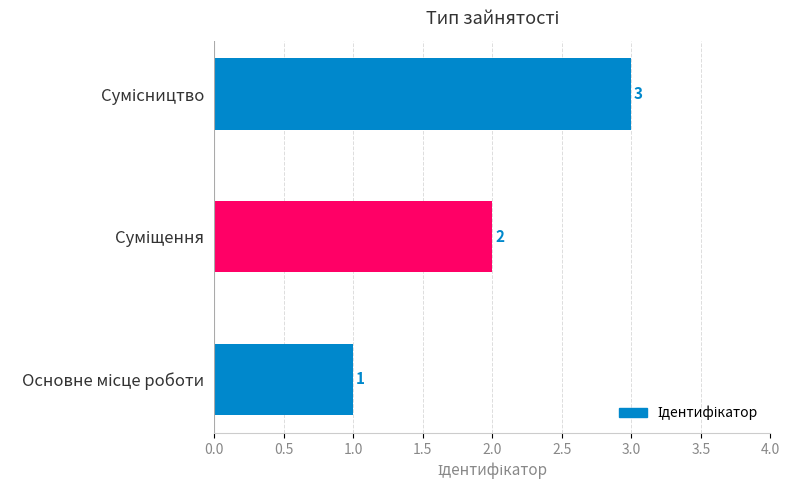

How many values are below 2?

1